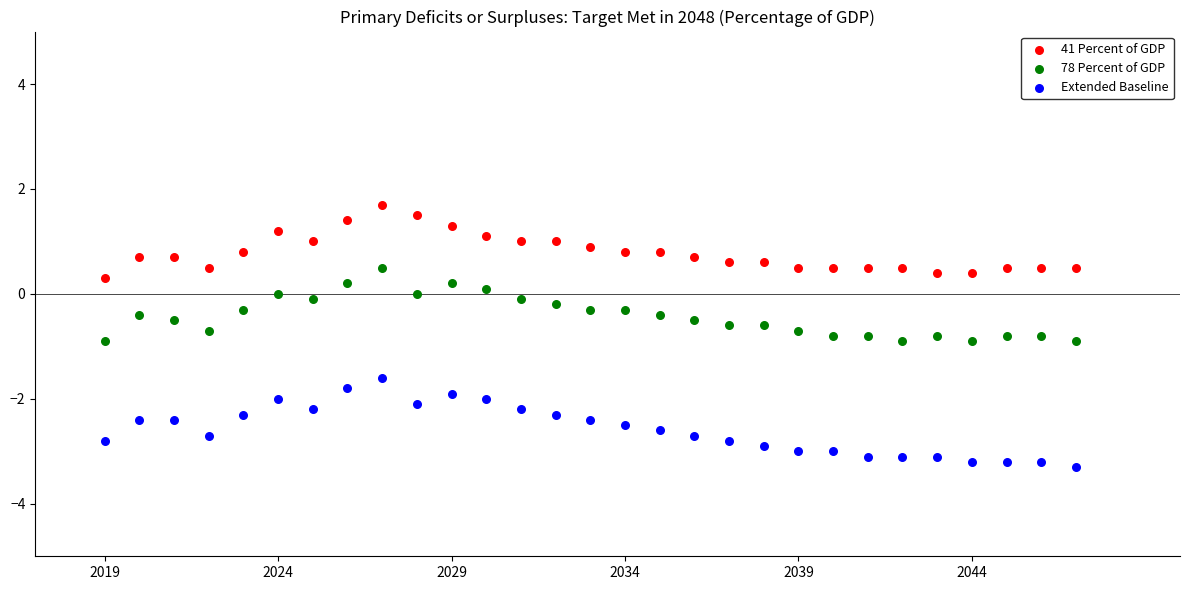

Which series has the widest spread of Y values?

Extended Baseline